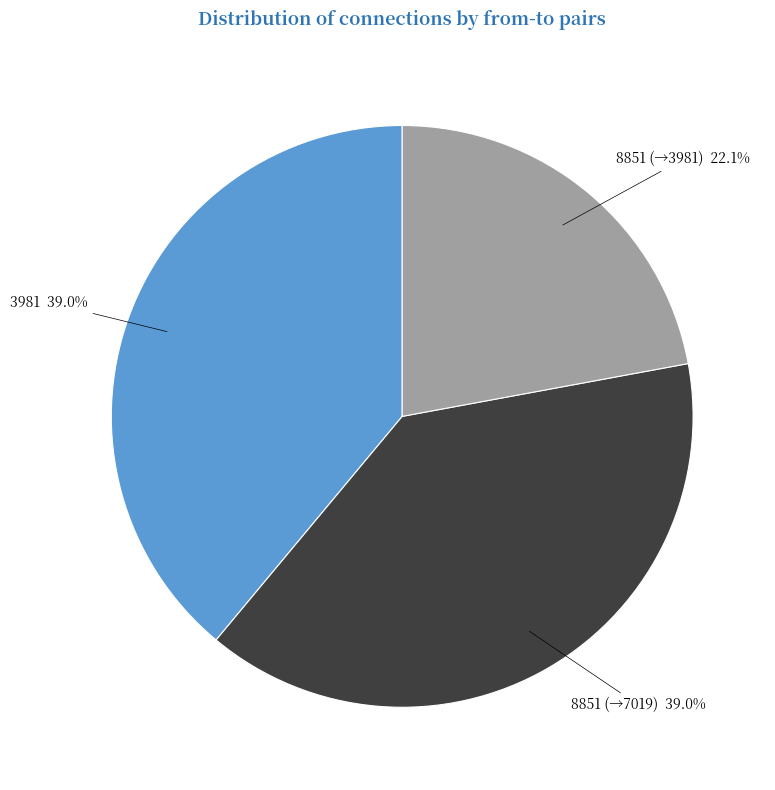

What is the smallest slice in the pie chart?

8851 (→3981) 22.1%